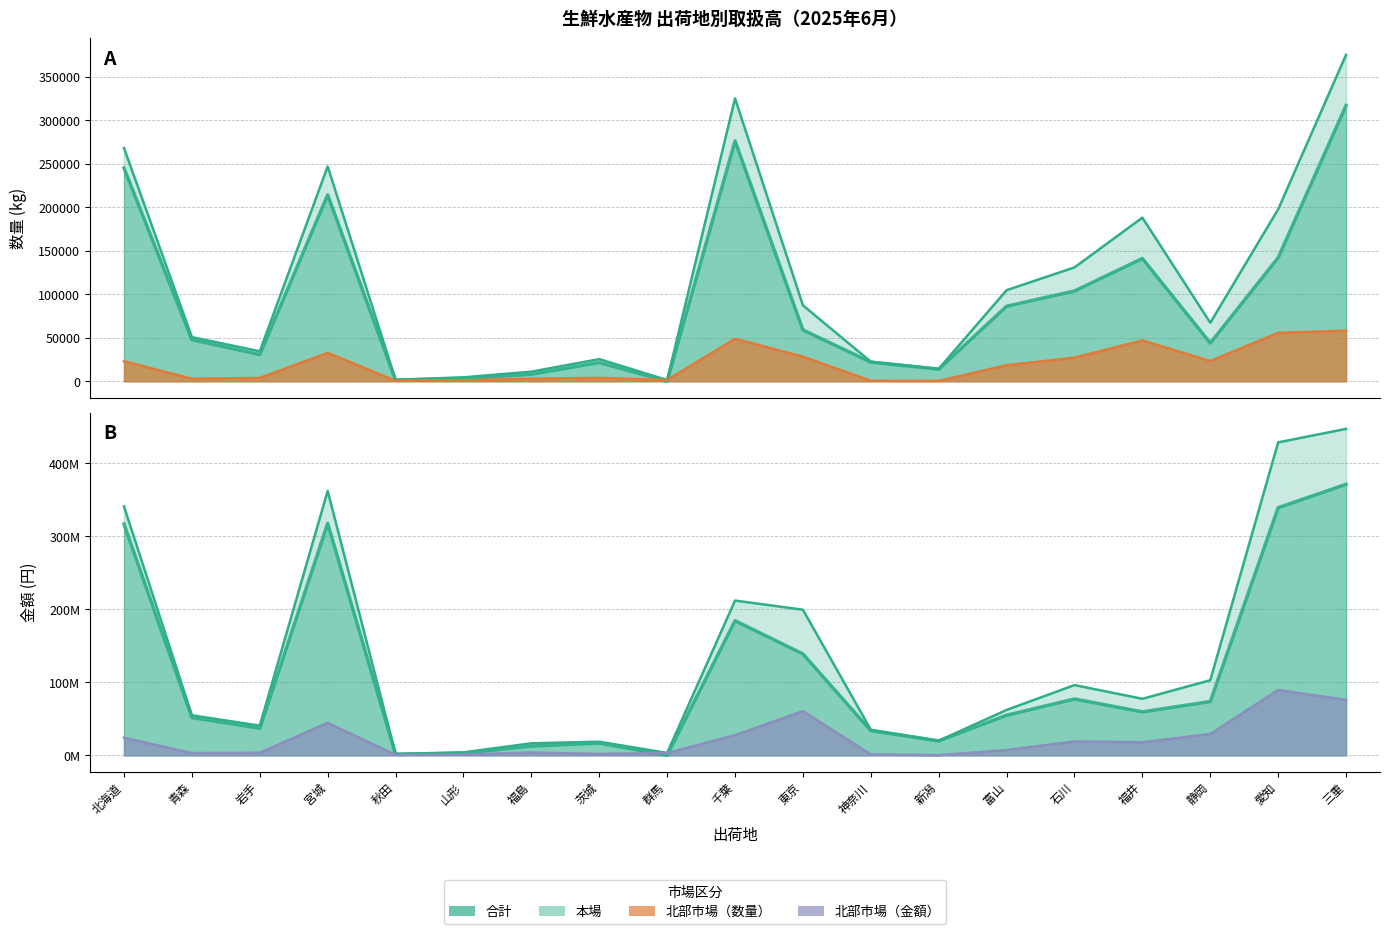

How many values in the 合計_金額 series exceed 62217469?

9